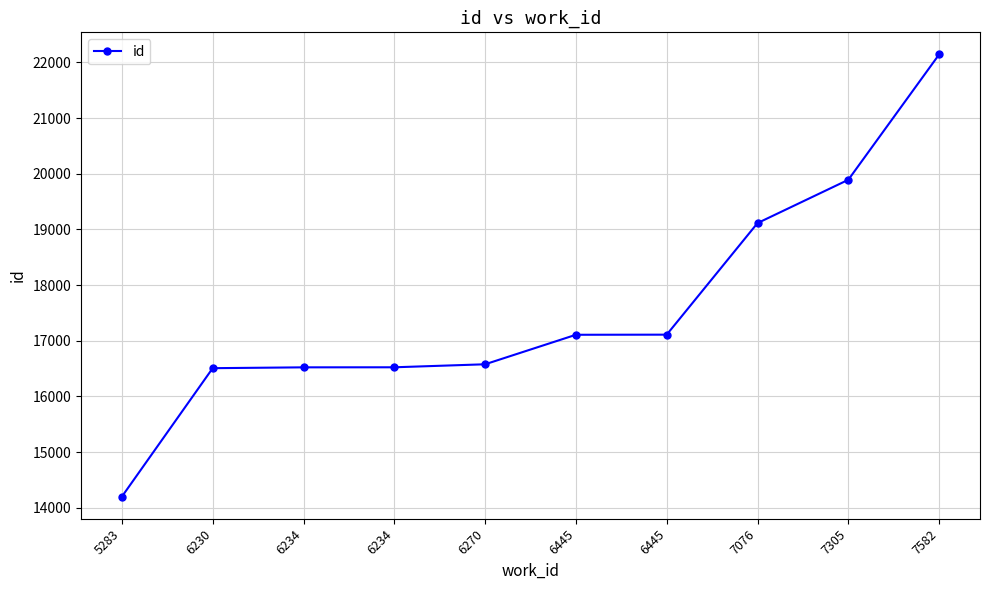

How many data points are less than 17108?

5